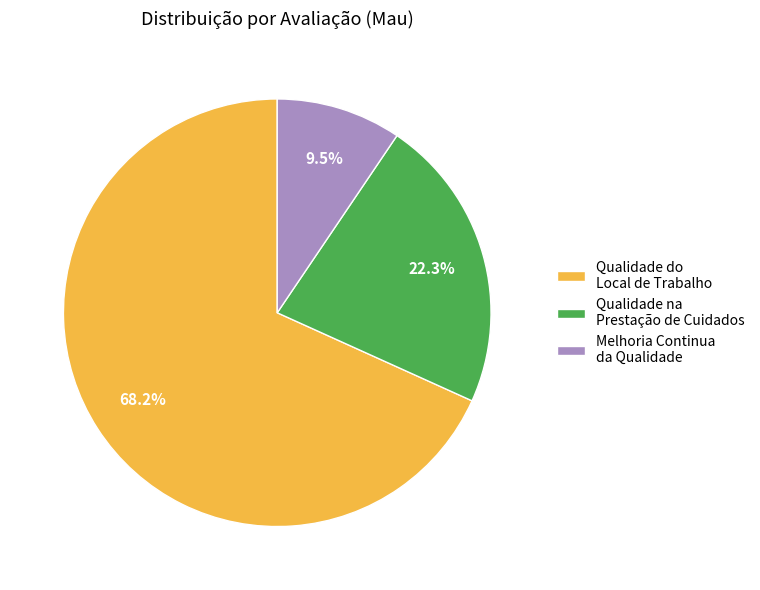

Rank the categories by value from highest to lowest.

Qualidade do Local de Trabalho, Qualidade na Prestação de Cuidados, Melhoria Continua da Qualidade